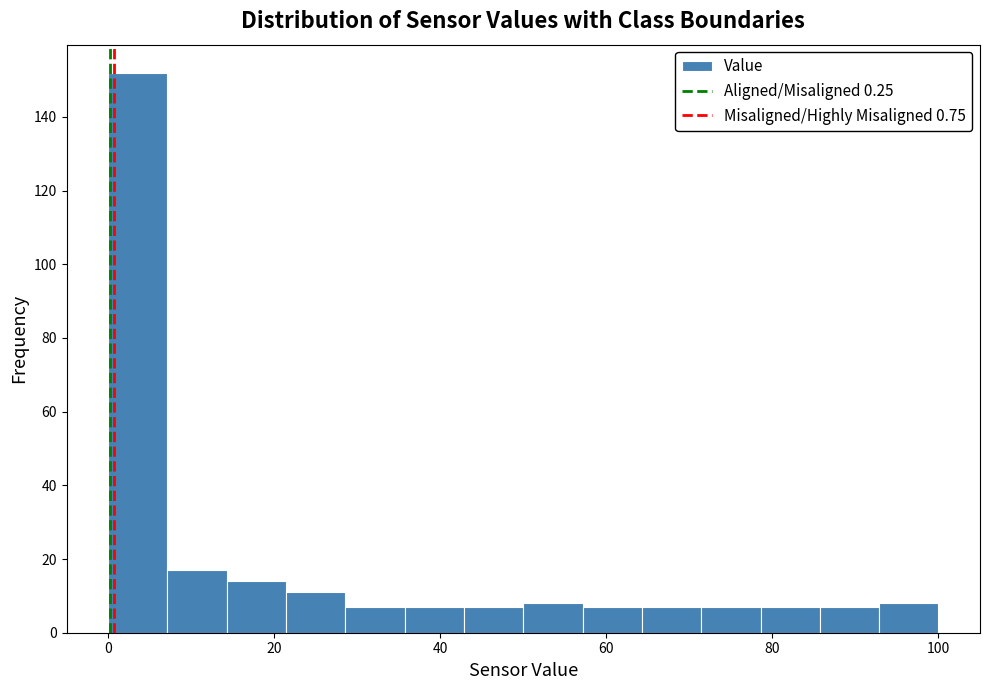

Around what value on the x-axis is the tallest bar? Give the approximate position of its centre, as read against the axis.

4